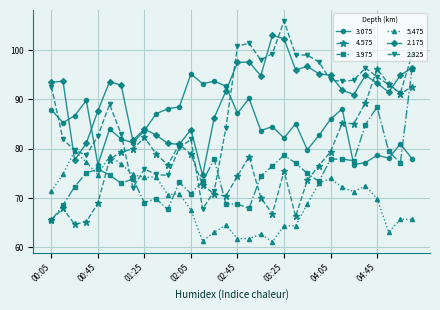

True or false: 5.475 and 2.175 intersect in this chart.

True